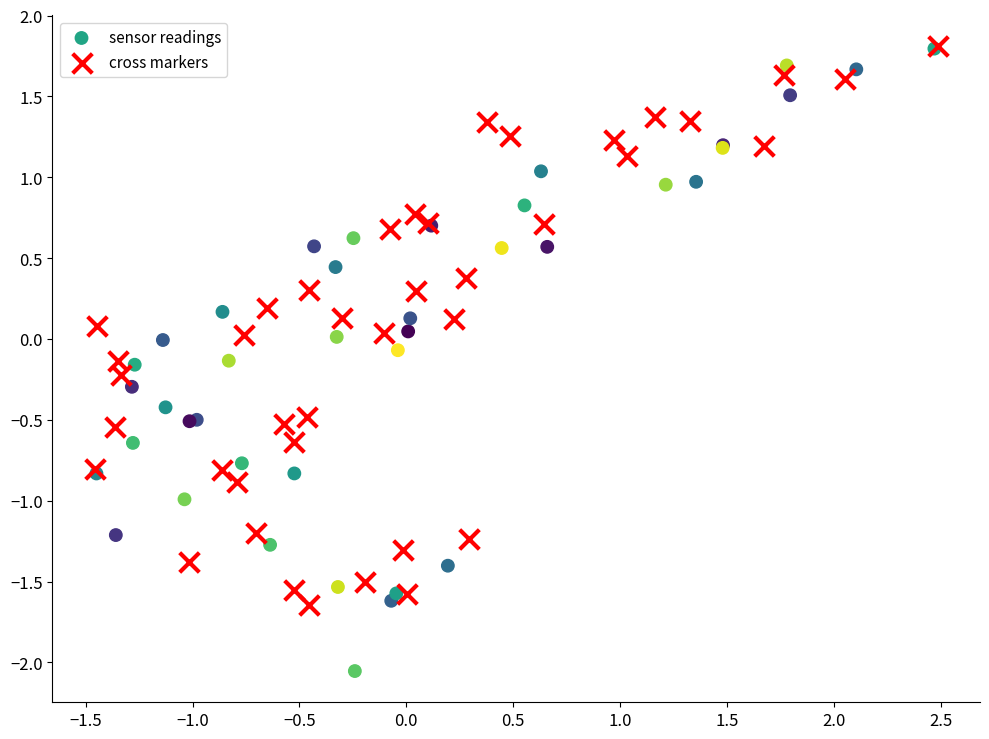

Which series reaches the minimum Y coordinate?

sensor readings